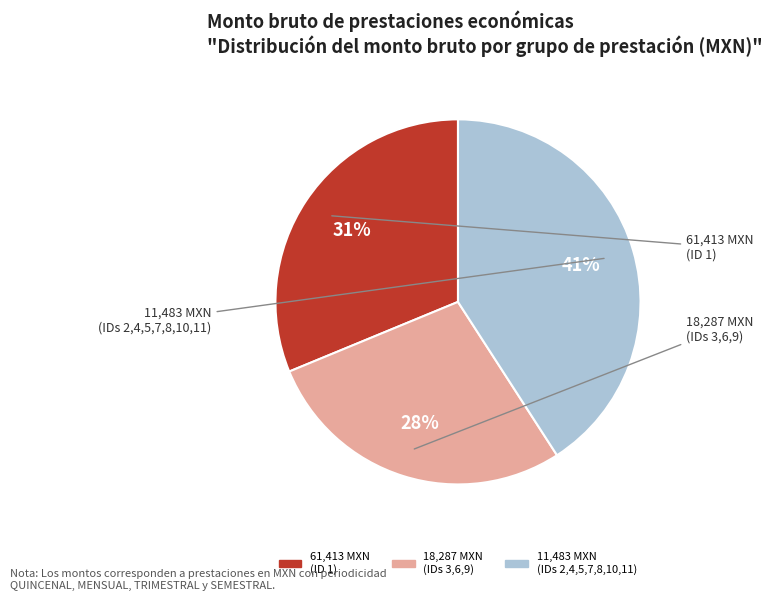

Is there any slice that represents more than half of the pie?

No